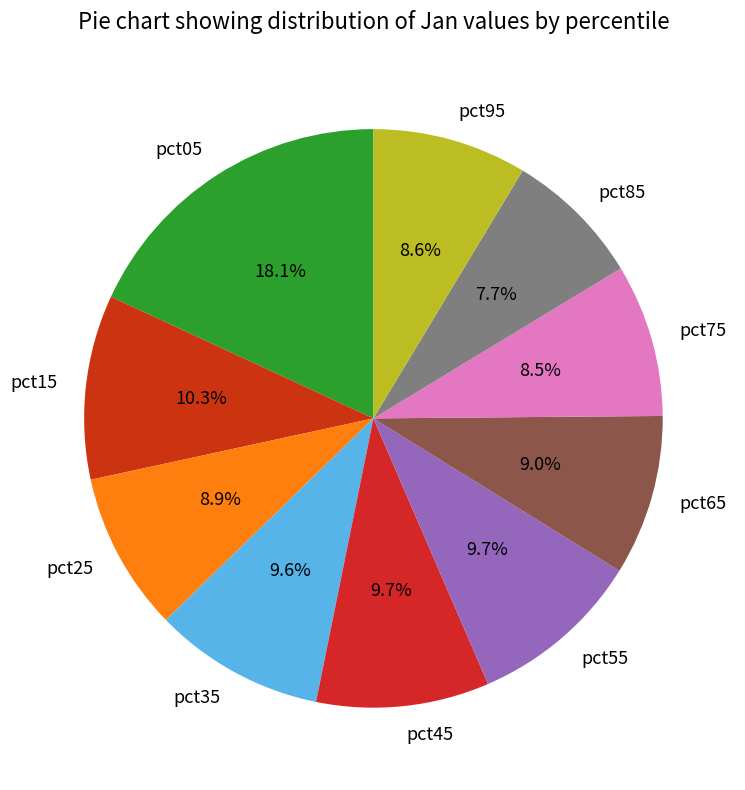

To the nearest percent, what portion does pct35 represent?

10%